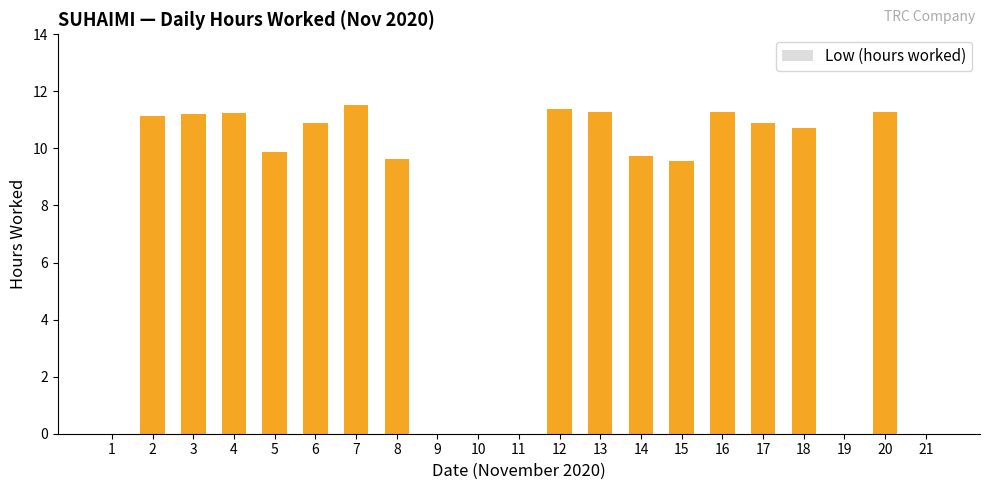

What is the difference between the values at 14 and 10?

9.7